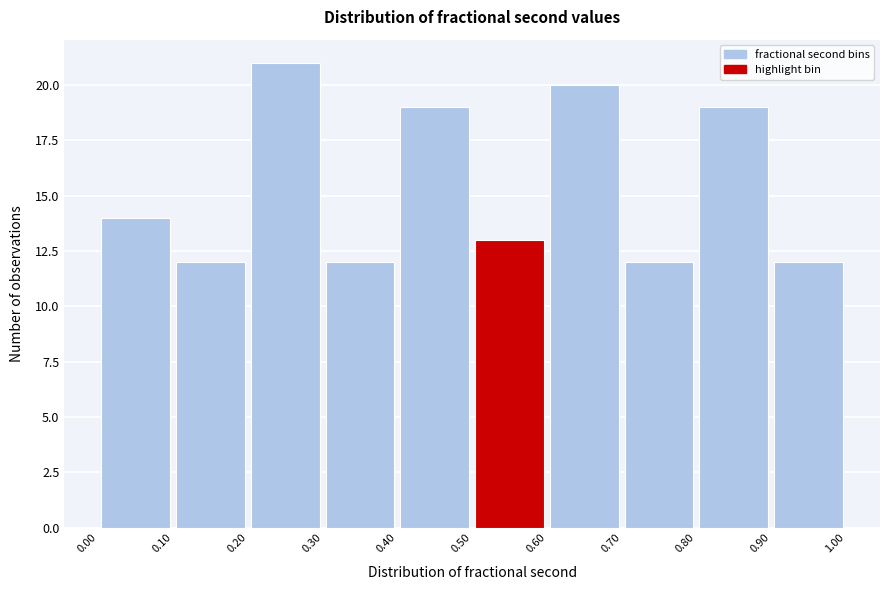

Over which range of the x-axis is the bar tallest?

0.20 to 0.30